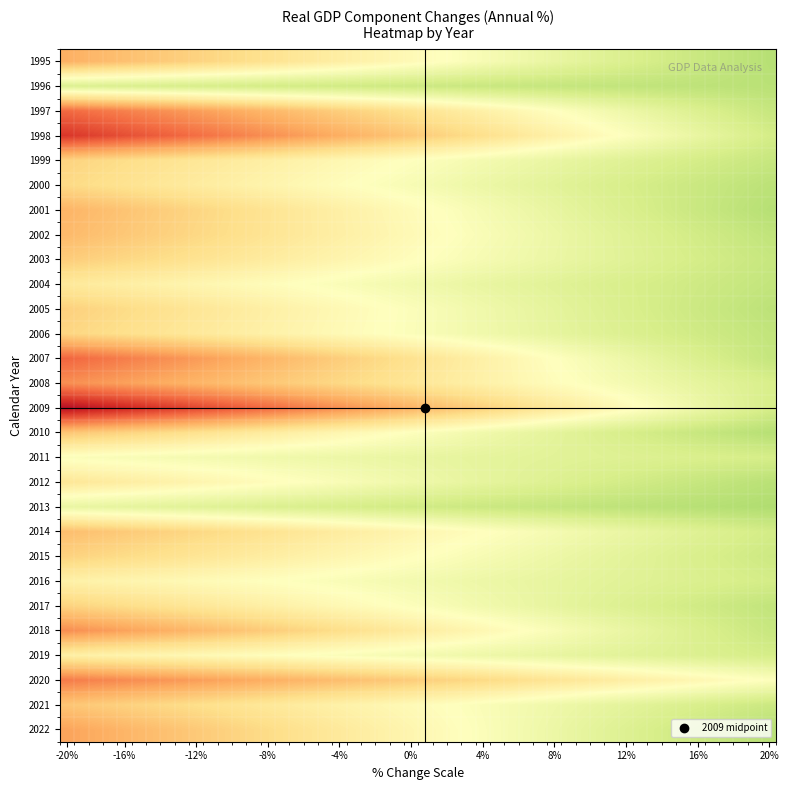

What is the minimum value shown in the chart?

-17.2